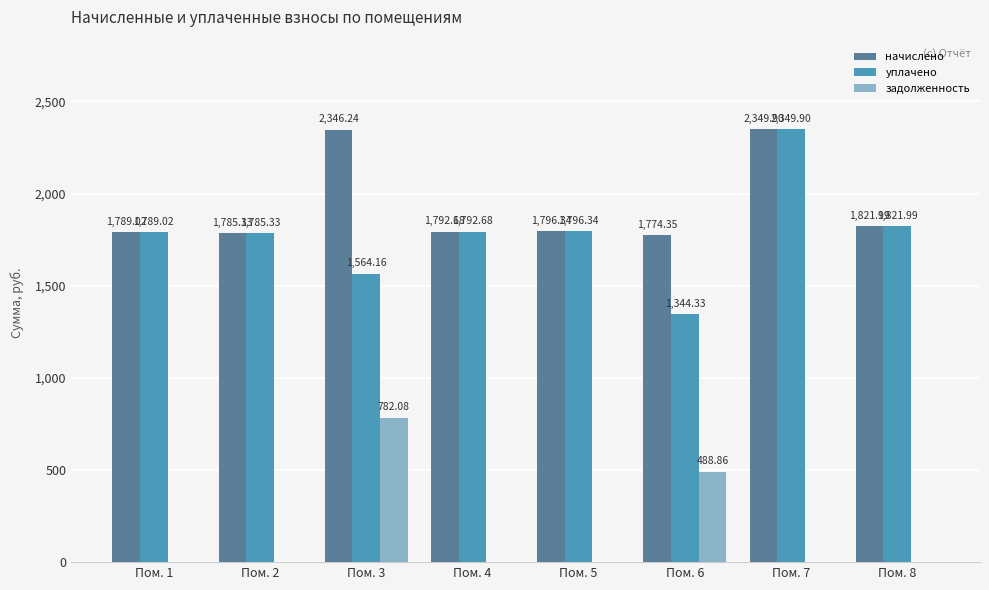

Are the bars horizontal?

No